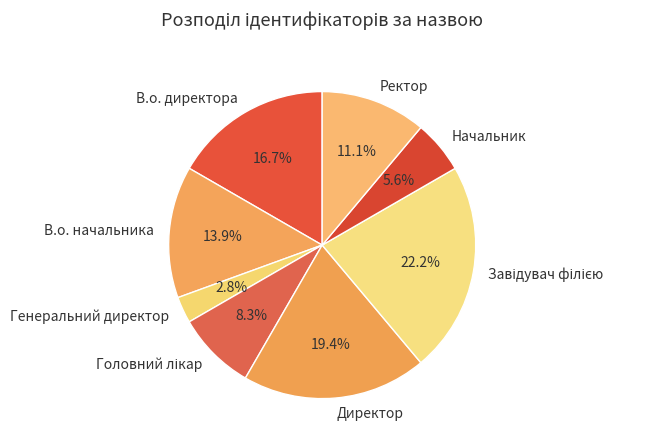

Which slice is the smallest?

Генеральний директор